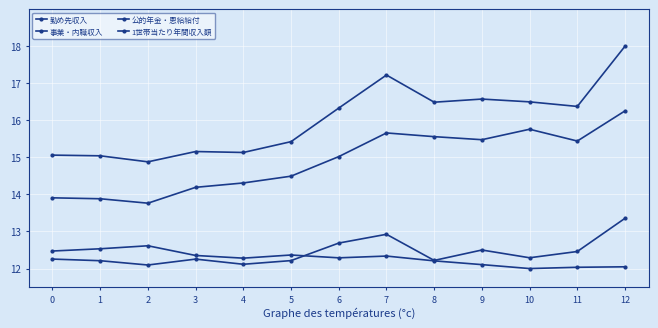

How many lines are shown in the chart?

4